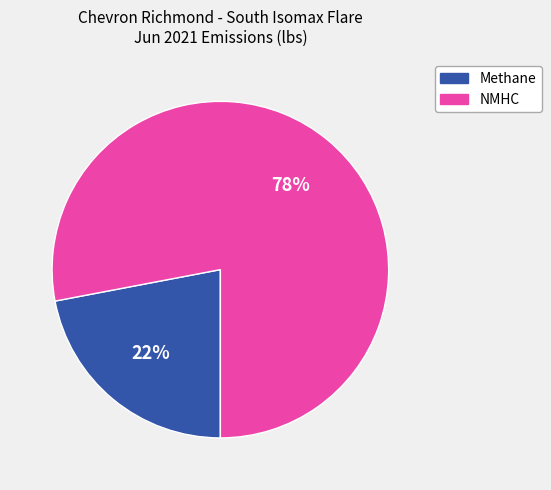

Combined, do Methane and NMHC account for over 50%?

Yes